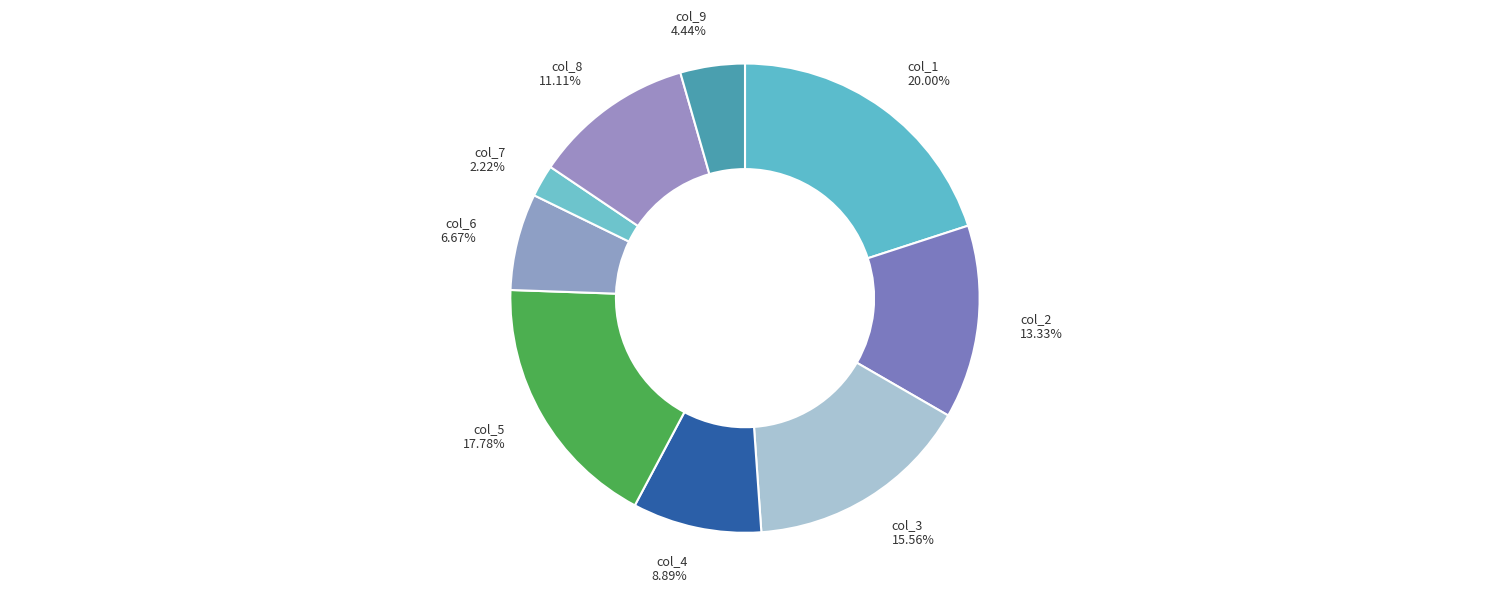

Count the number of slices in the pie.

9